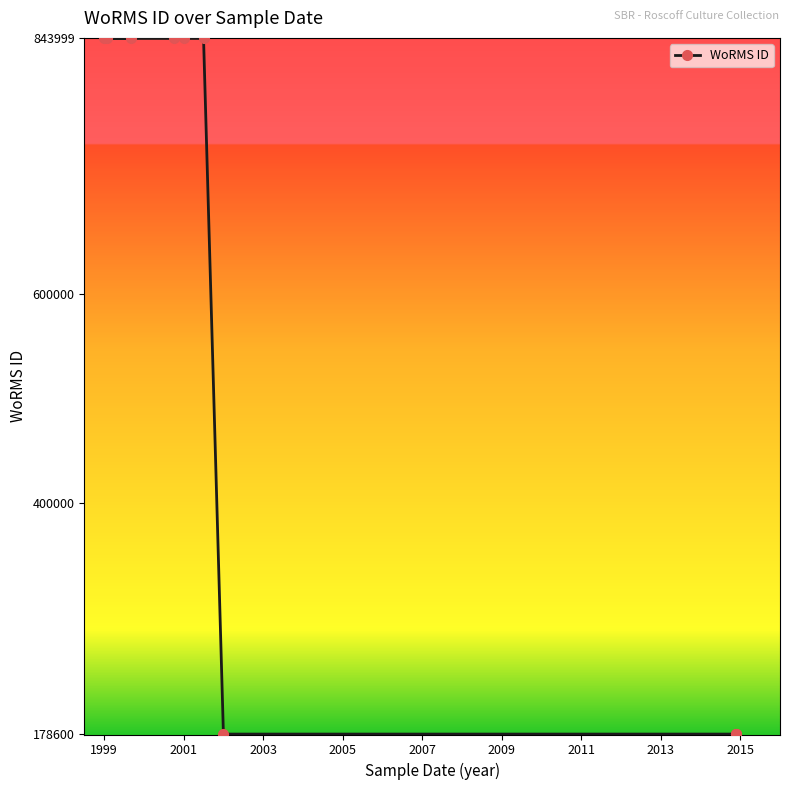

The value at 1999 is 176941. True or false?

False